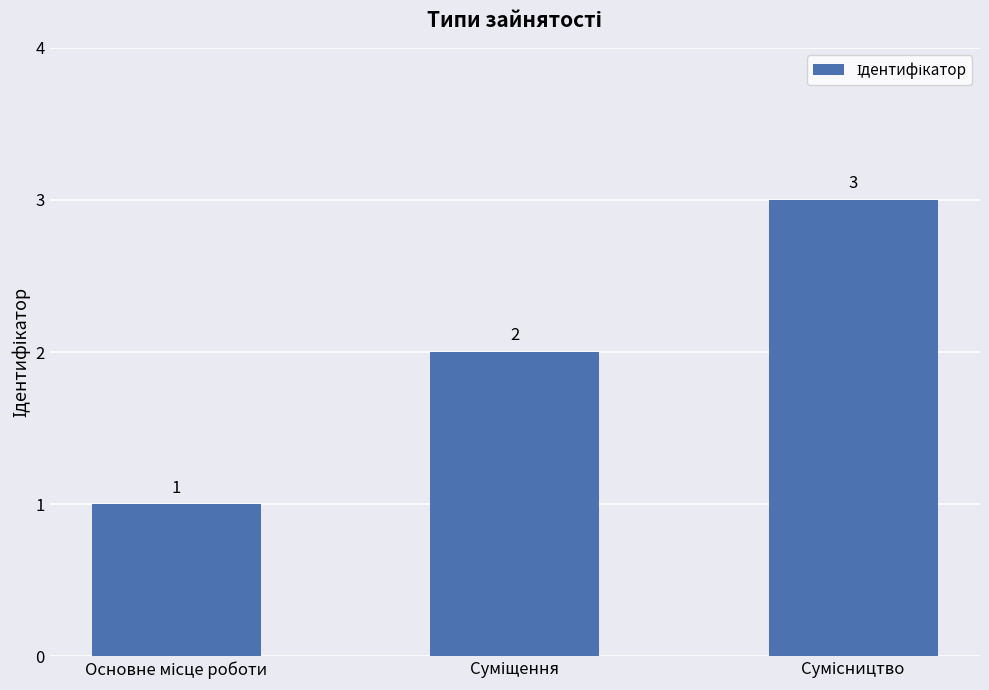

What is the value of the 2nd bar from the left?

2